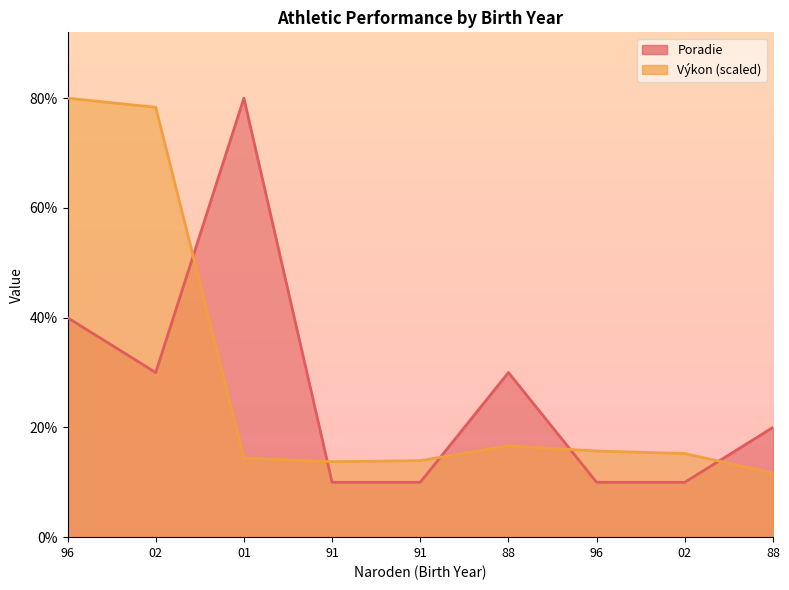

What is the difference between the maximum and minimum values in the Výkon series?

6.8